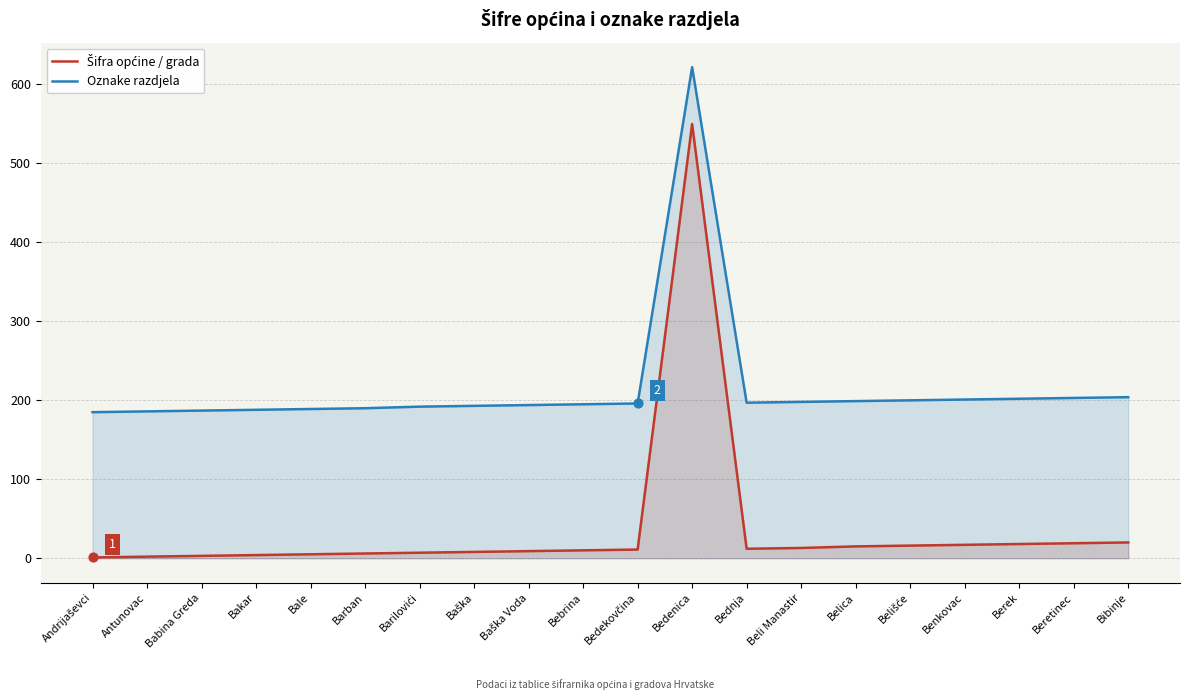

Which series has the largest total across all categories?

Oznake razdjela